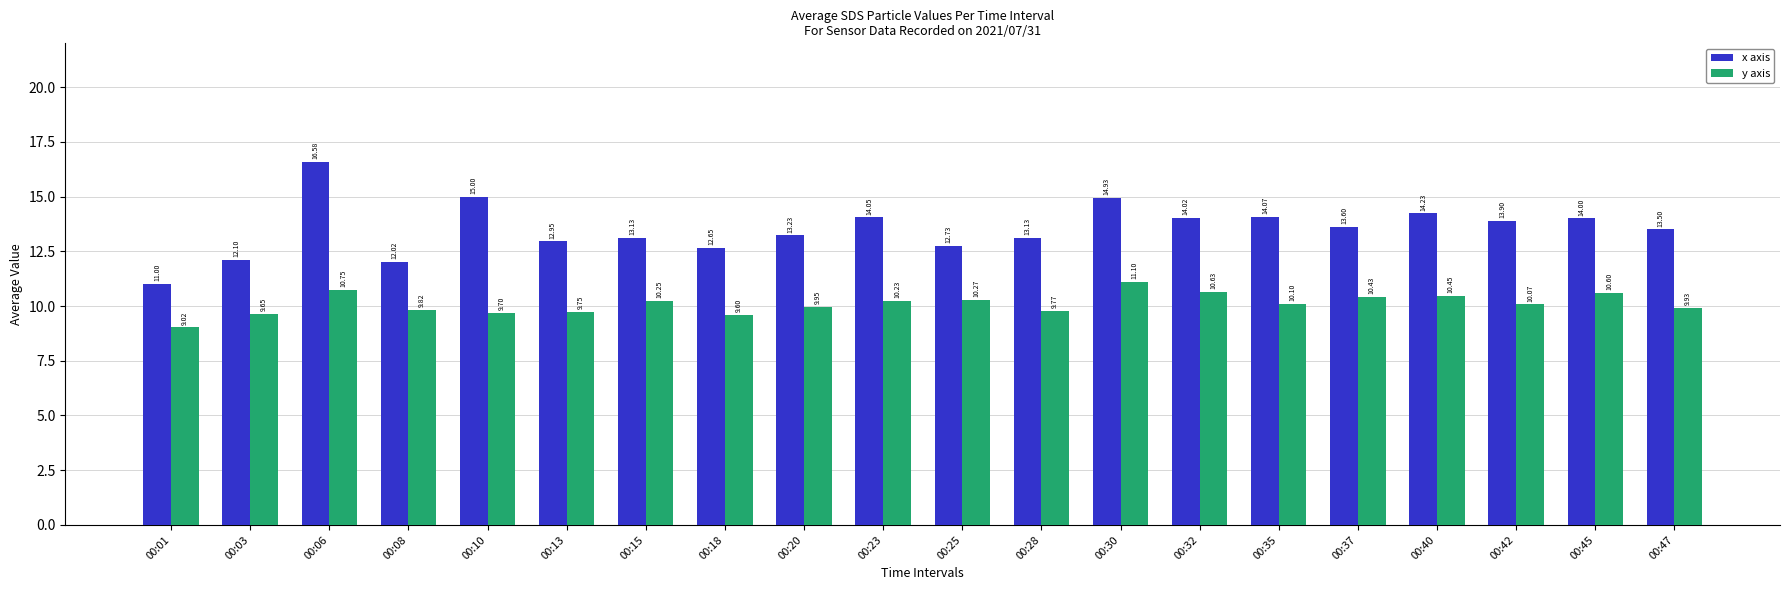

What is the difference between the highest and lowest values at 00:25?

2.5